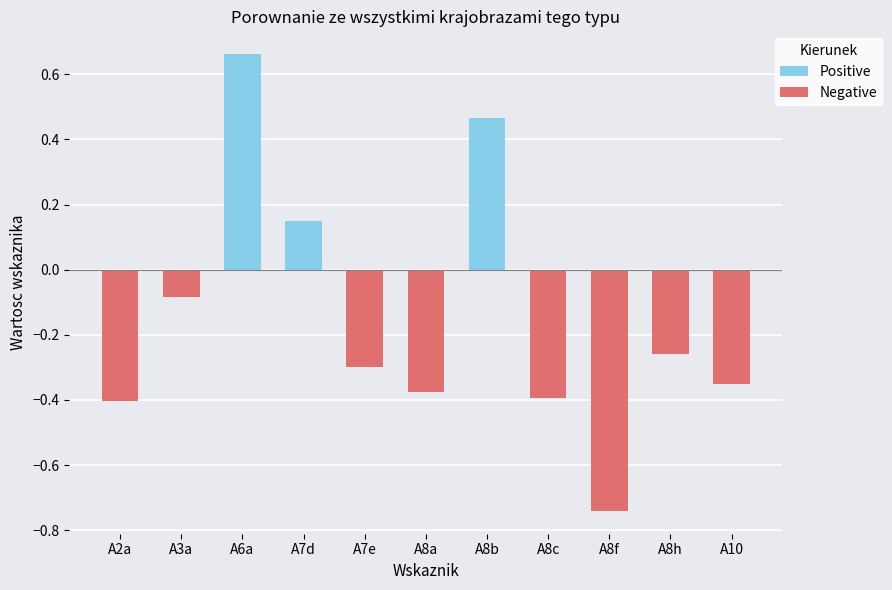

Between A8f and A8a, which is larger?

A8a